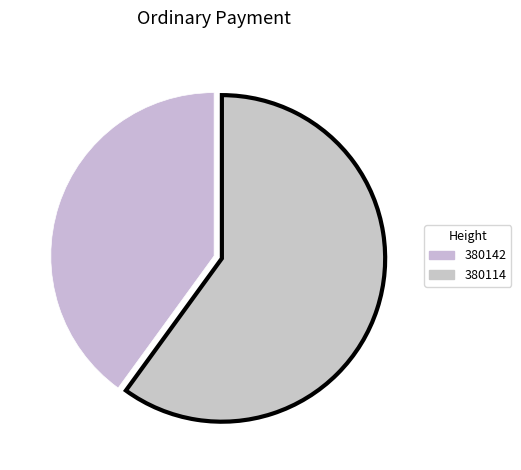

Count the number of slices in the pie.

2